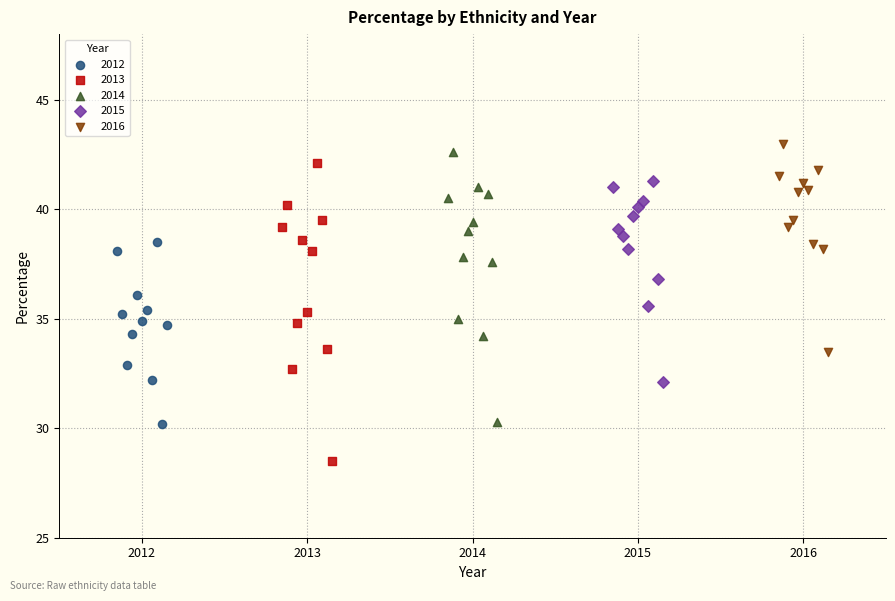

Which series contains the lowest Y value?

2013